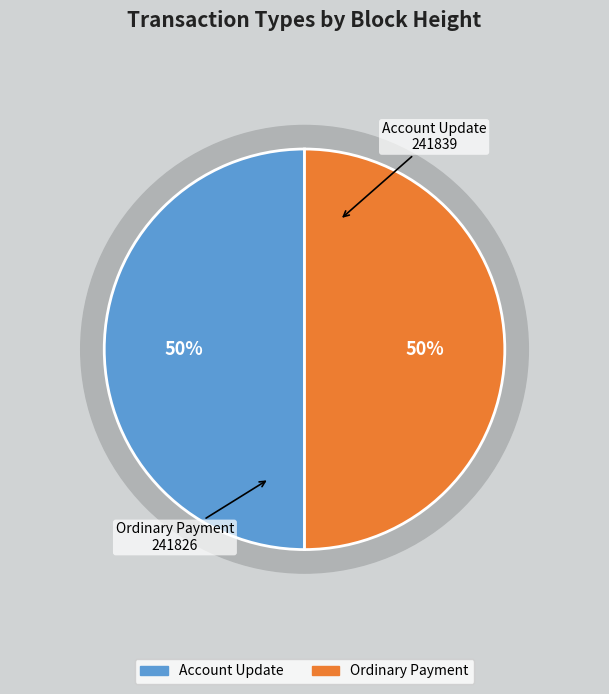

Is it true that Ordinary Payment (241826) is 50% of the pie?

True